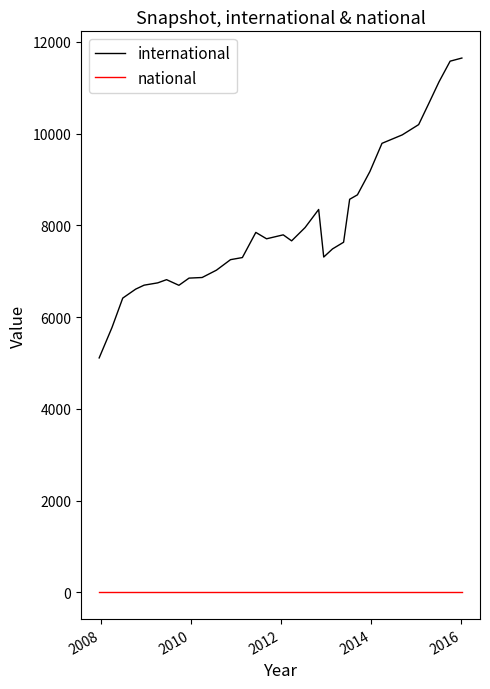

What is the greatest value displayed?

11648